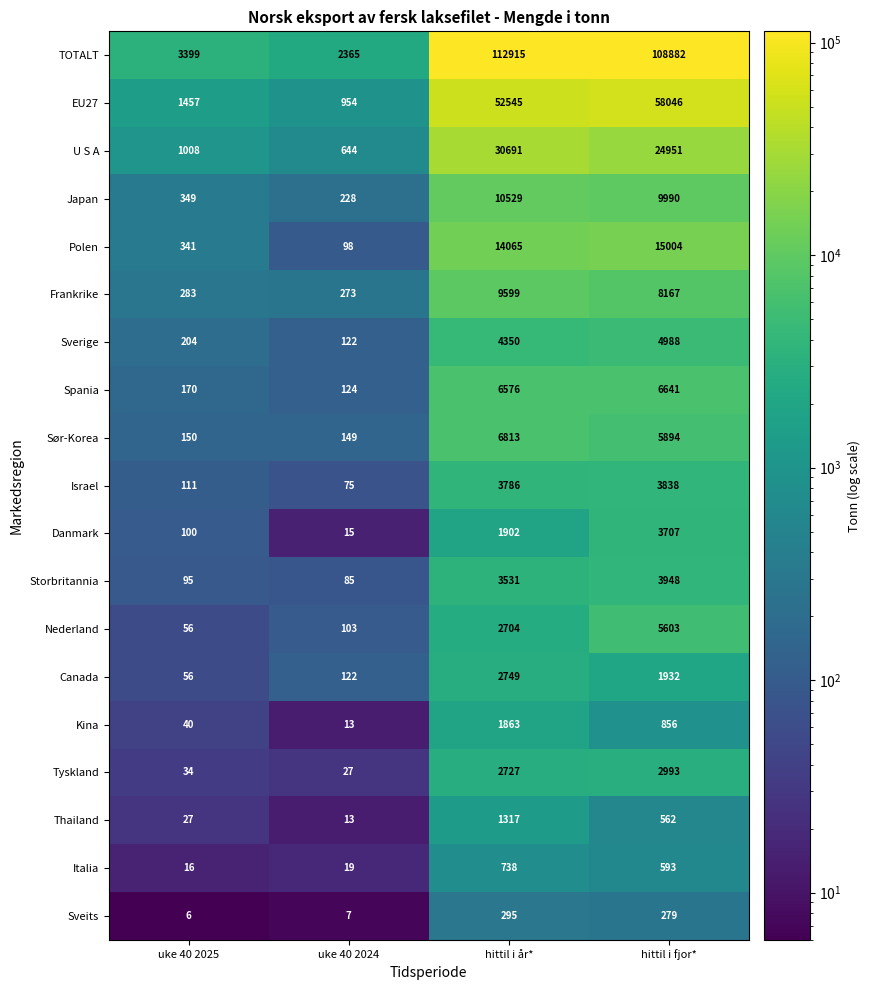

How many values in the U S A series are below 24951?

2